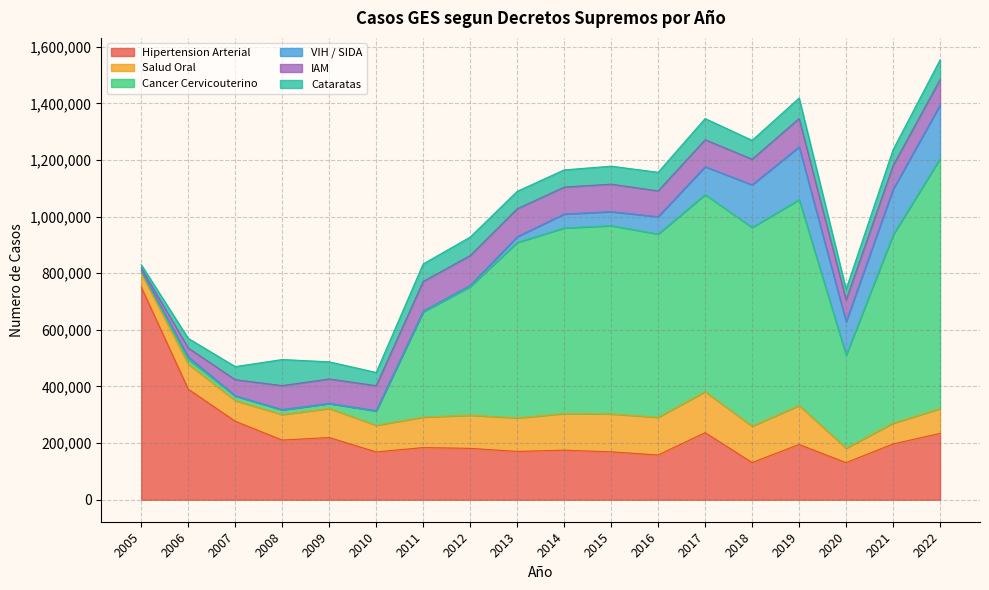

Between 2013 and 2018, which series saw the biggest shift?

VIH / SIDA